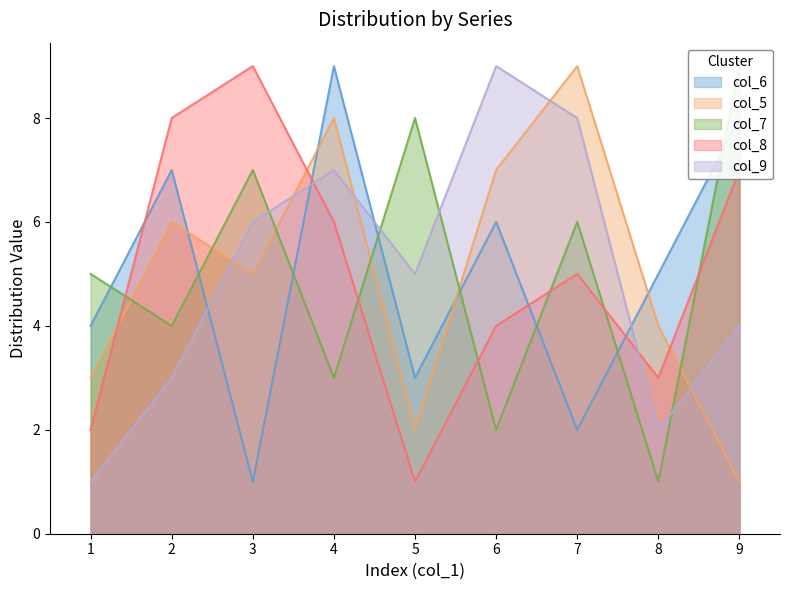

Where do col_5 and col_9 first cross each other?

2 and 3